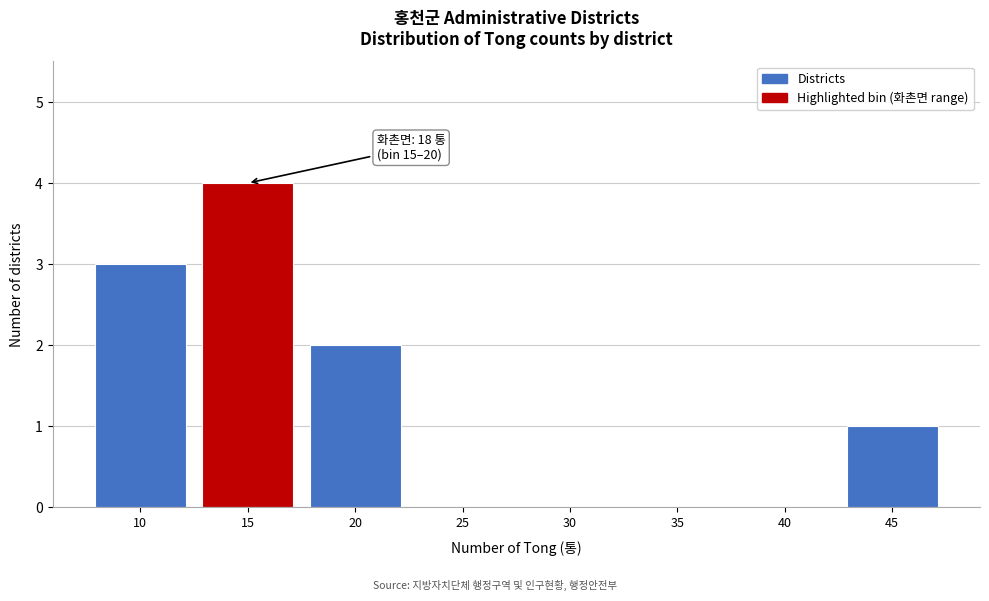

Reading left to right, what are all the values shown in this chart?

10=3	15=4	20=2	25=0	30=0	35=0	40=0	45=1